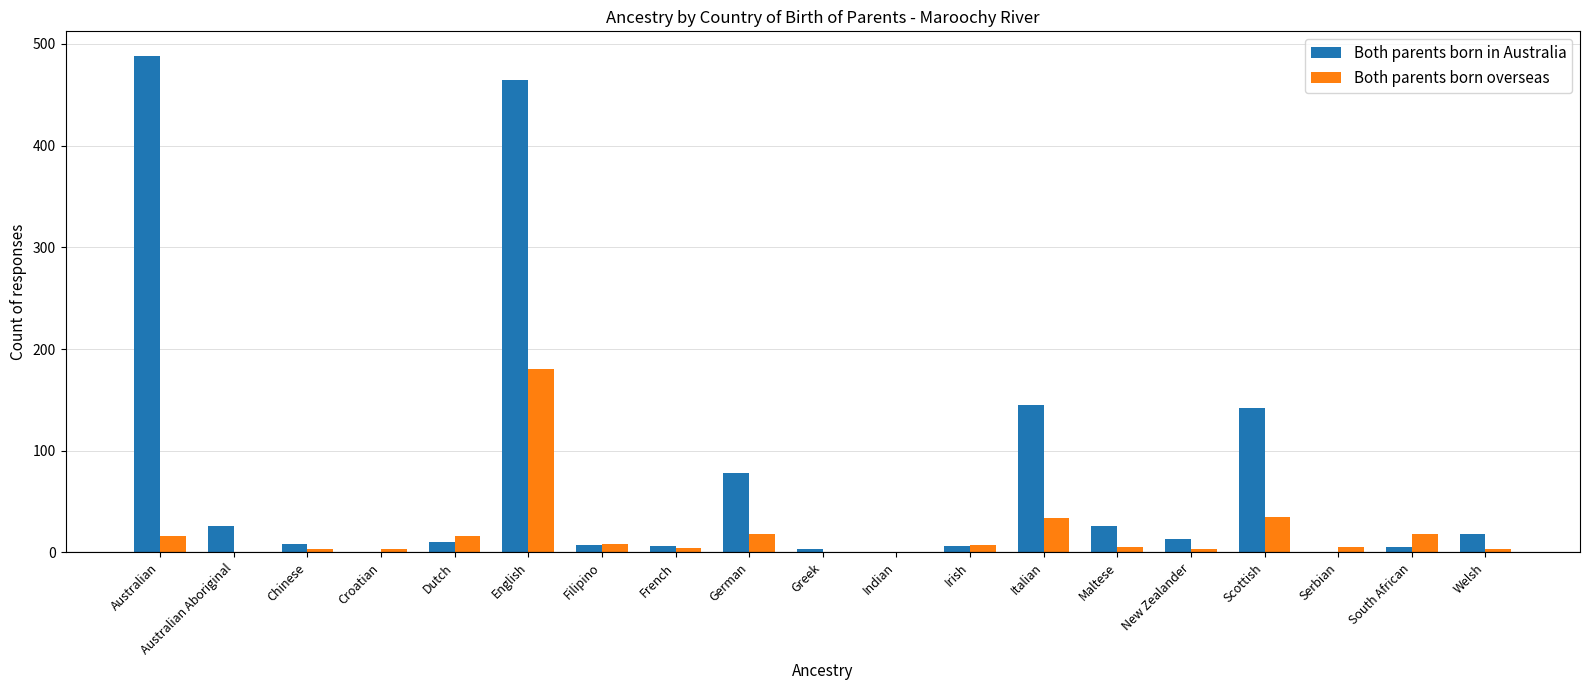

What is the total value across all series at English?

645